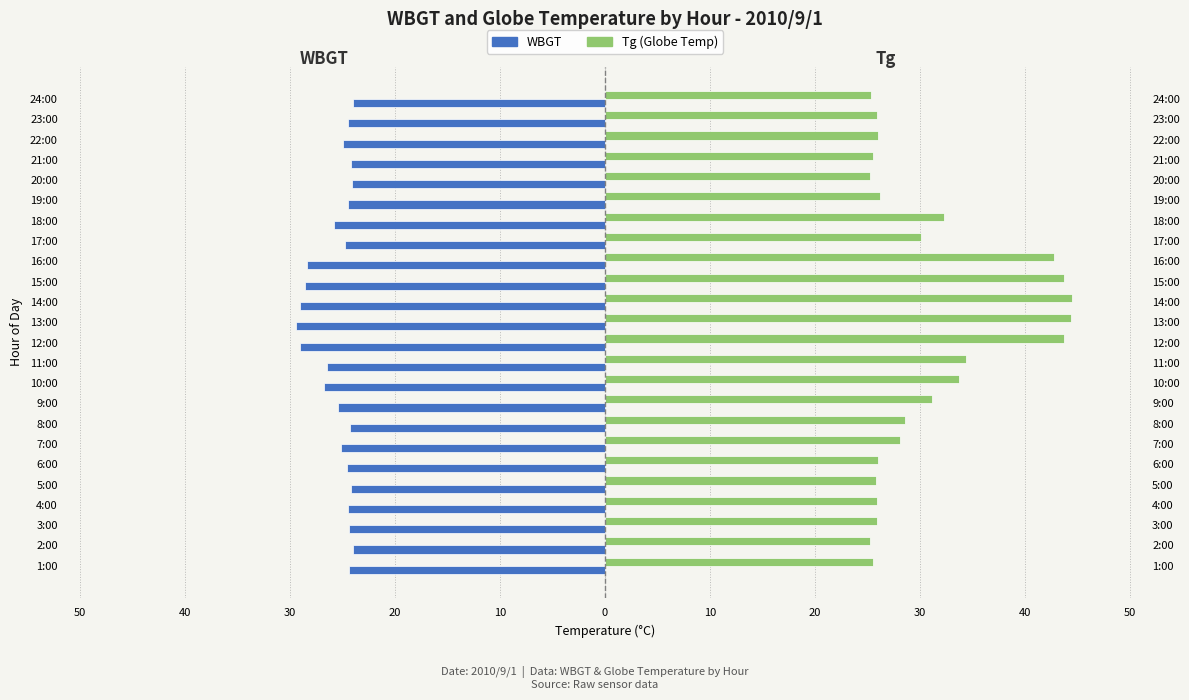

How many groups of bars are there?

24